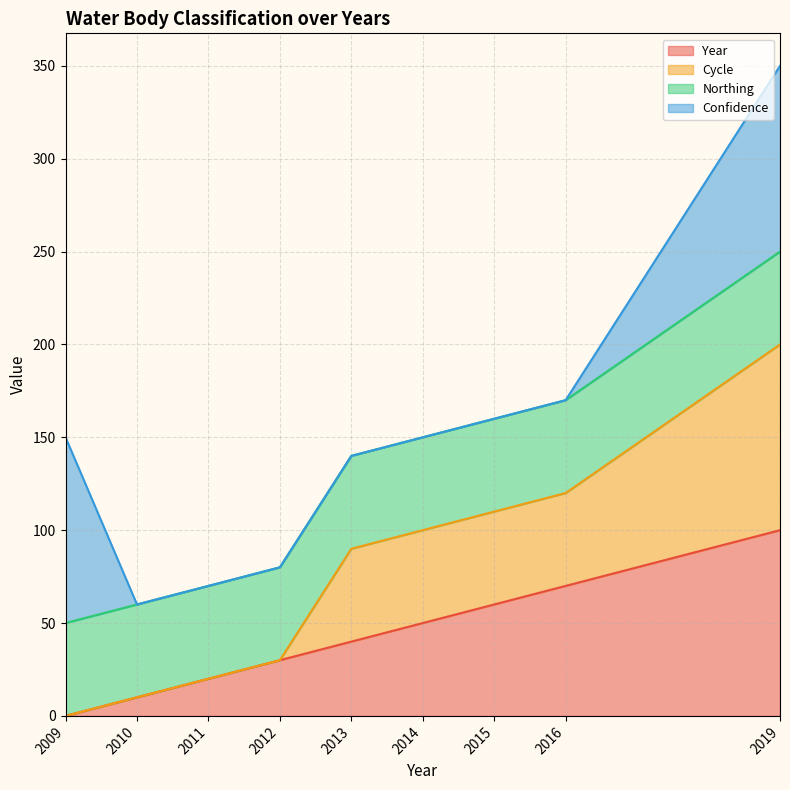

At which category is the sum across all series the highest?

2019